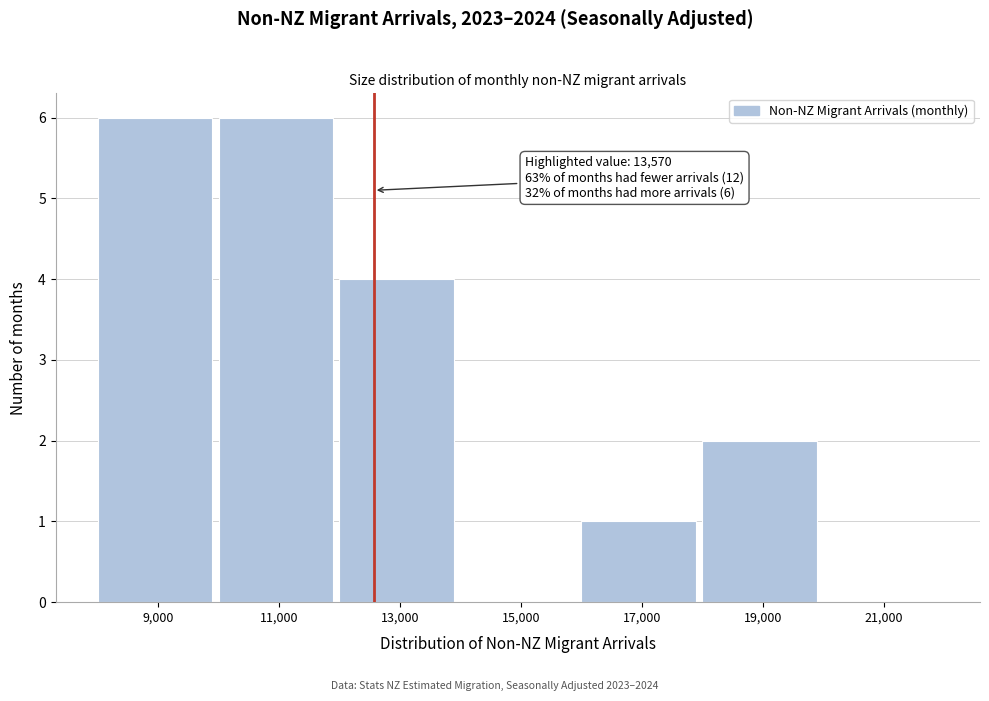

Reading left to right, extract all data points from this chart.

9,000=6	11,000=6	13,000=4	15,000=0	17,000=1	19,000=2	21,000=0